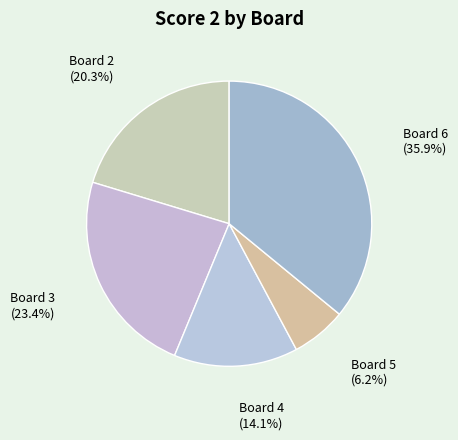

What is the smallest slice in the pie chart?

Board 5